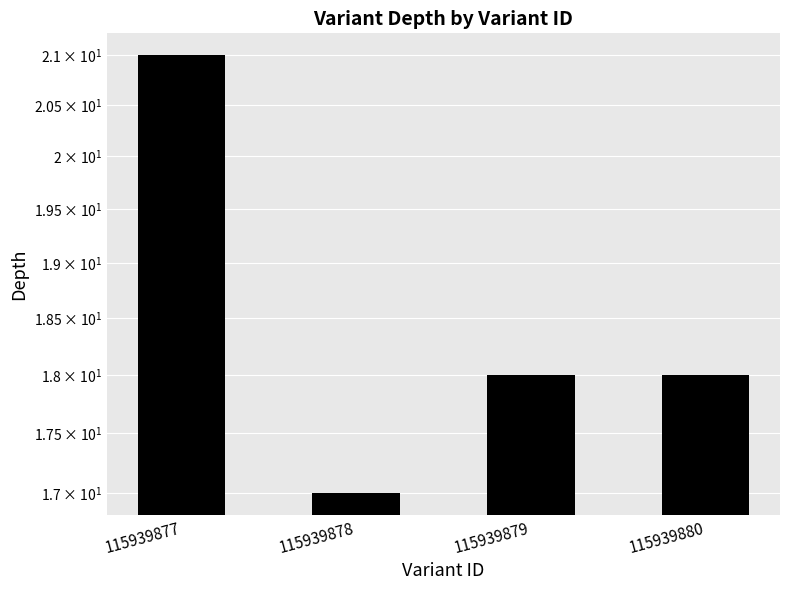

What is the difference between the maximum and second lowest values?

3